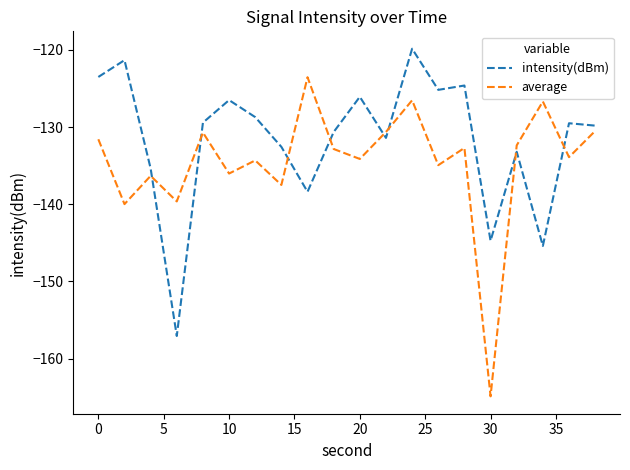

What is the difference between the maximum and minimum values in the intensity(dBm) series?

37.2